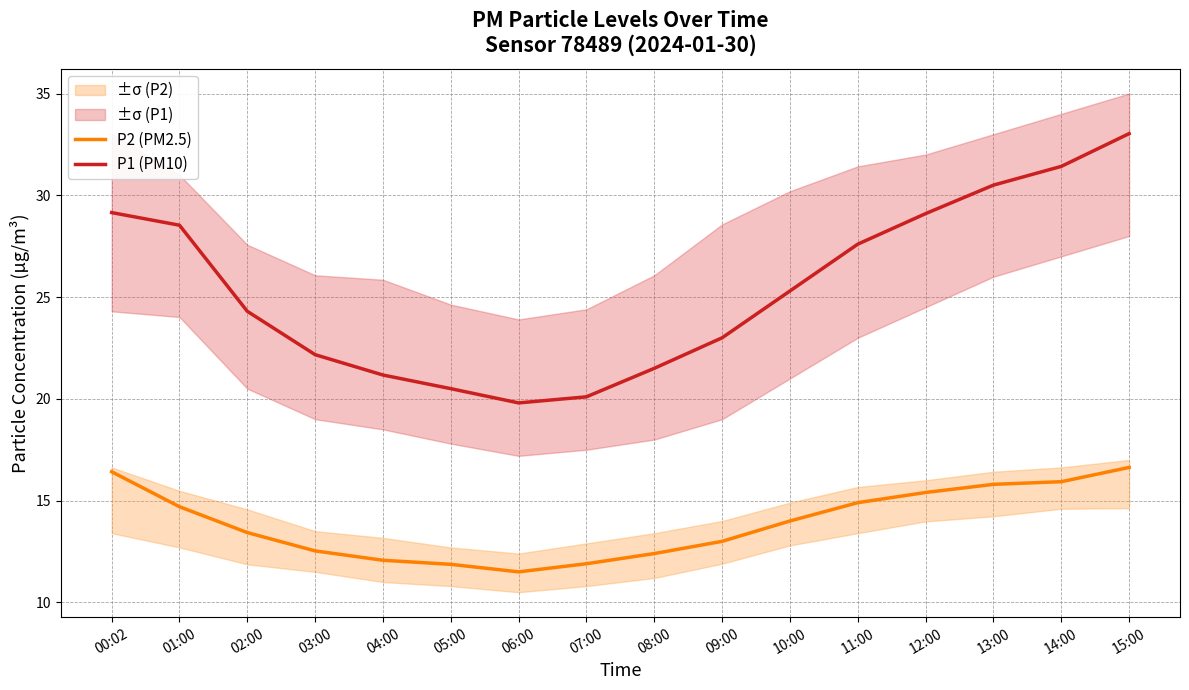

Reading left to right, what are all the values shown in this chart?

P2 (PM2.5): 00:02=16.4	01:00=14.7	02:00=13.4	03:00=12.5	04:00=12.1	05:00=11.9	06:00=11.5	07:00=11.9	08:00=12.4	09:00=13.0	10:00=14.0	11:00=14.9	12:00=15.4	13:00=15.8	14:00=15.9	15:00=16.6
P1 (PM10): 00:02=29.1	01:00=28.5	02:00=24.3	03:00=22.2	04:00=21.2	05:00=20.5	06:00=19.8	07:00=20.1	08:00=21.5	09:00=23.0	10:00=25.3	11:00=27.6	12:00=29.1	13:00=30.5	14:00=31.4	15:00=33.0